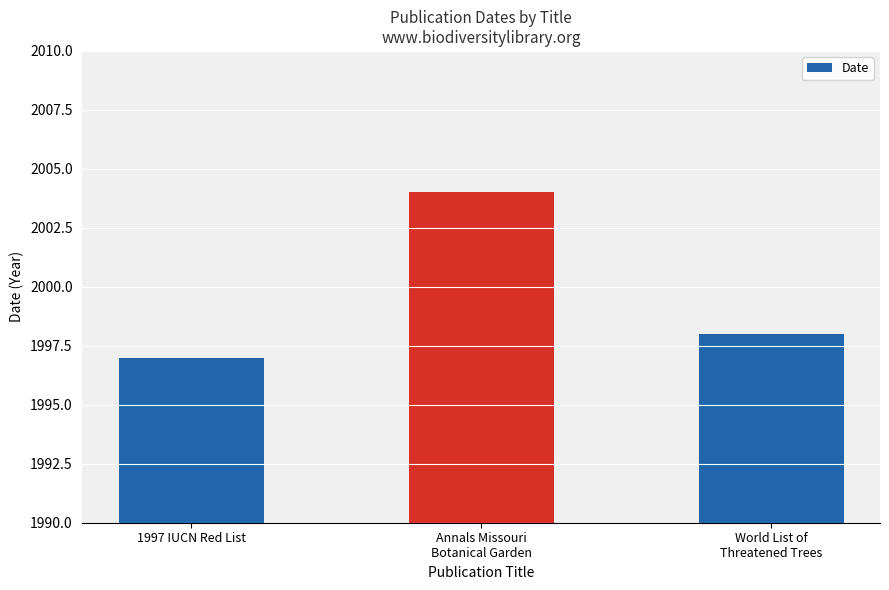

Where does the data first go above 1998?

Annals Missouri
Botanical Garden